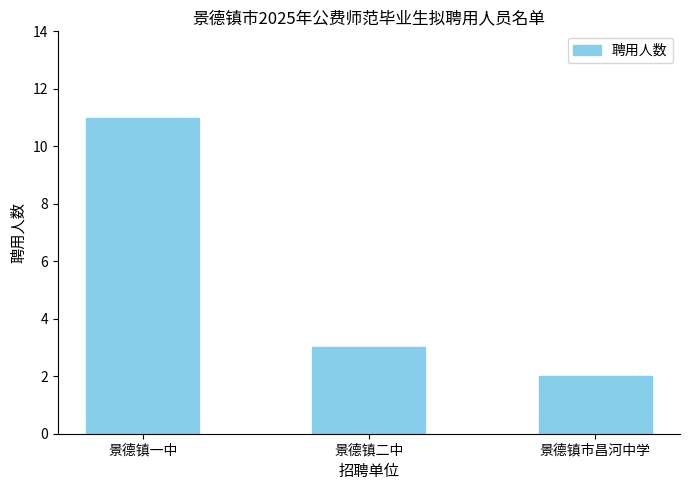

How many values are between 2 and 11?

3